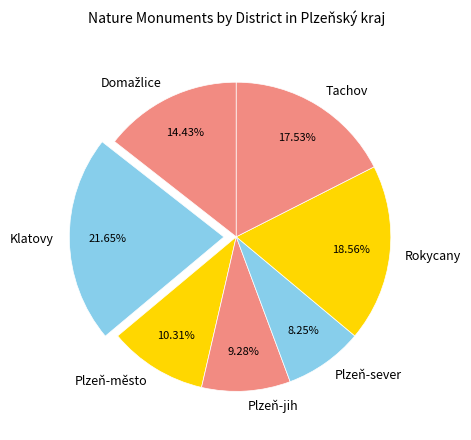

What is the smallest slice in the pie chart?

Plzeň-sever